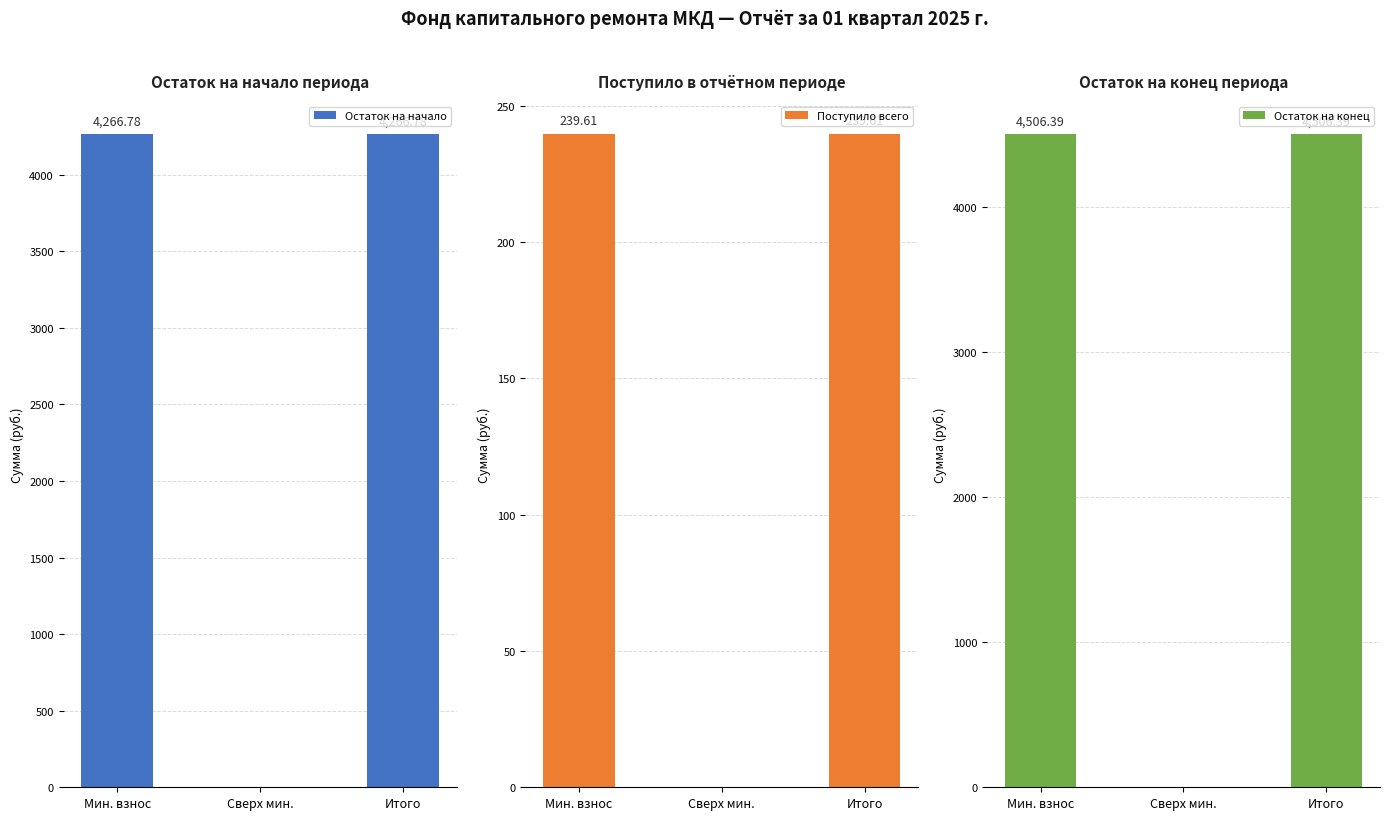

List the labels in order of Поступило всего value, smallest first.

Сверх мин., Мин. взнос, Итого